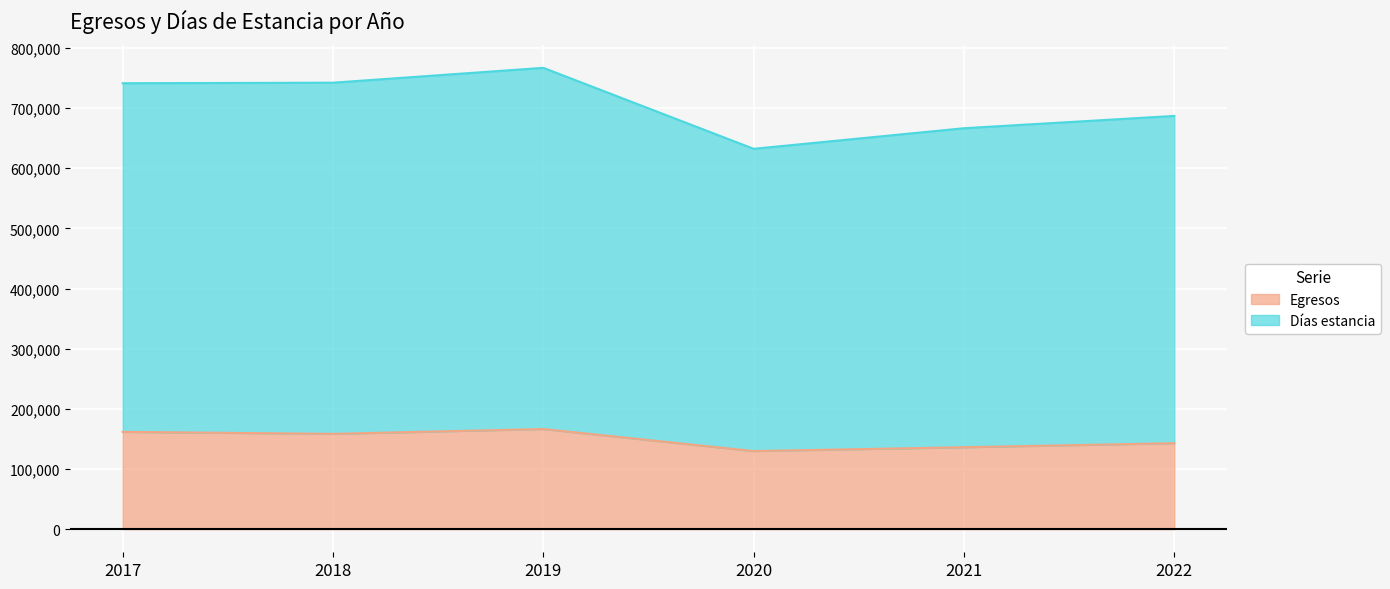

What are all the series names shown in the legend?

Egresos, Días estancia